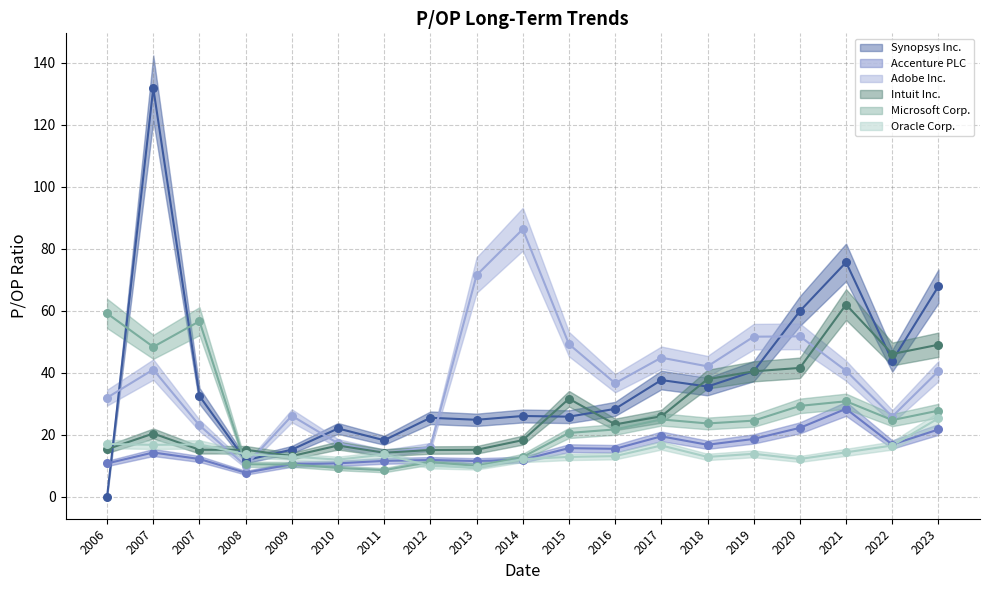

Which series reaches the minimum Y coordinate?

Synopsys Inc.